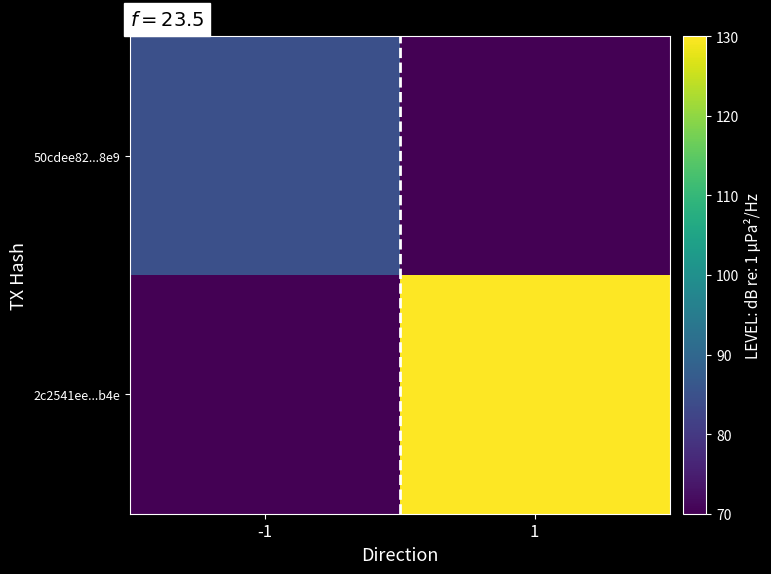

Which series has the largest total across all categories?

2c2541ee...b4e